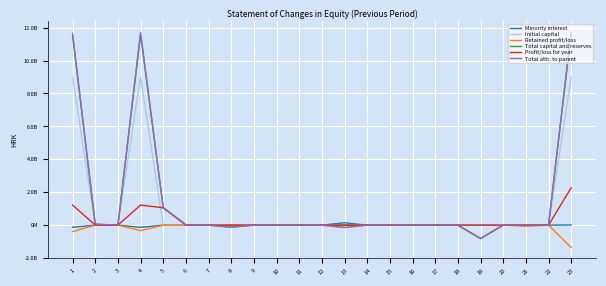

Does the chart have visible grid lines?

Yes